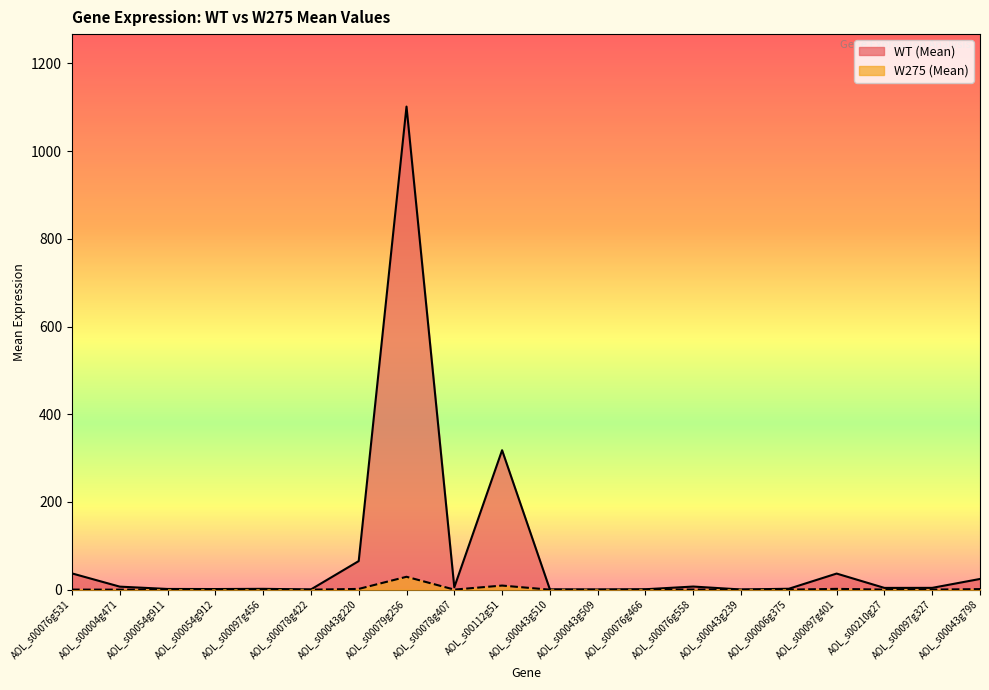

Reading left to right, list all the values displayed in this chart.

WT (Mean): 37.1	6.9	1.6	1.4	1.9	0.5	65.2	1101.4	5.4	317.9	0.7	0.4	1.0	7.1	0.4	2.1	36.7	4.0	4.1	24.4
W275 (Mean): 0.2	0.1	0.0	0.0	0.0	0.0	1.7	29.4	0.1	9.4	0.0	0.0	0.0	0.3	0.0	0.1	1.8	0.2	0.2	1.3